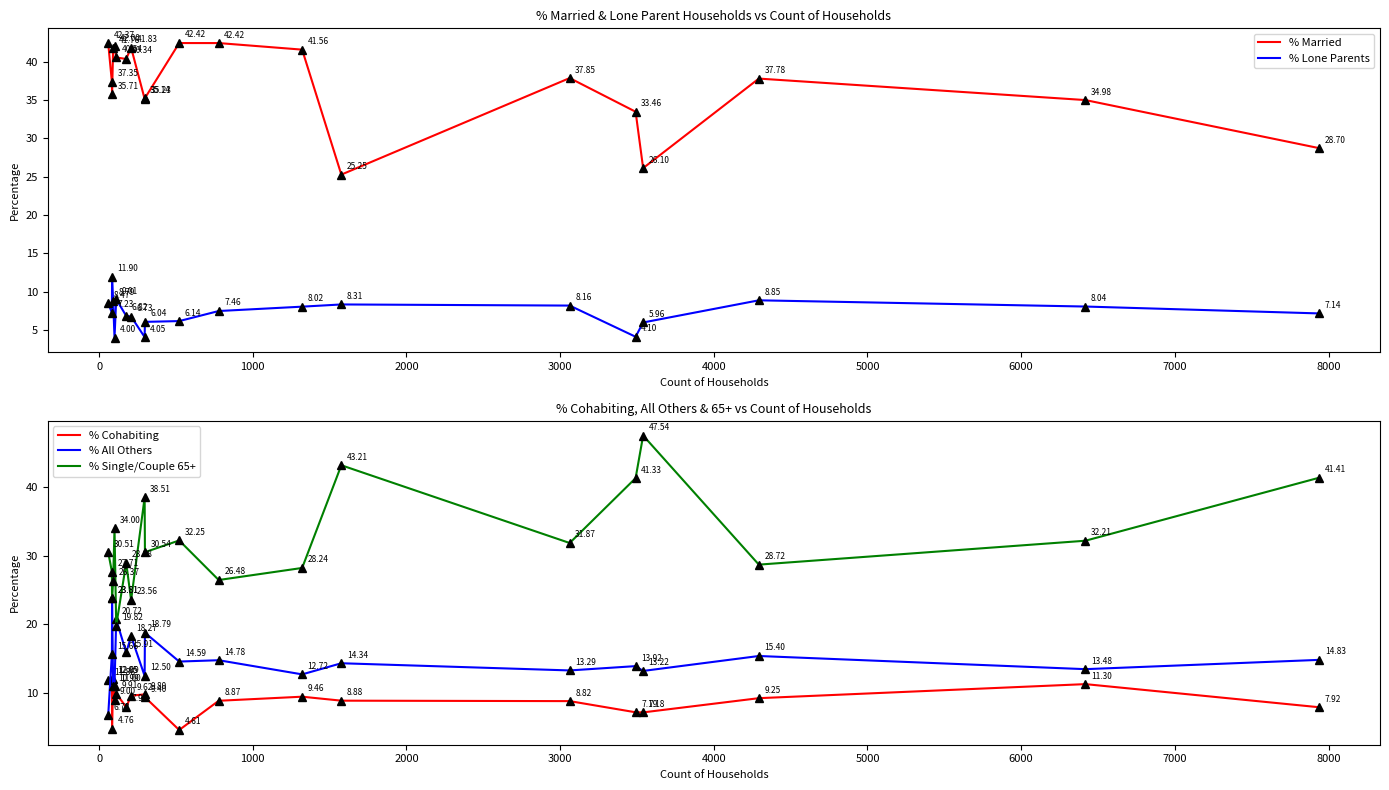

How many intersections are there between % All Others and % Cohabiting?

3